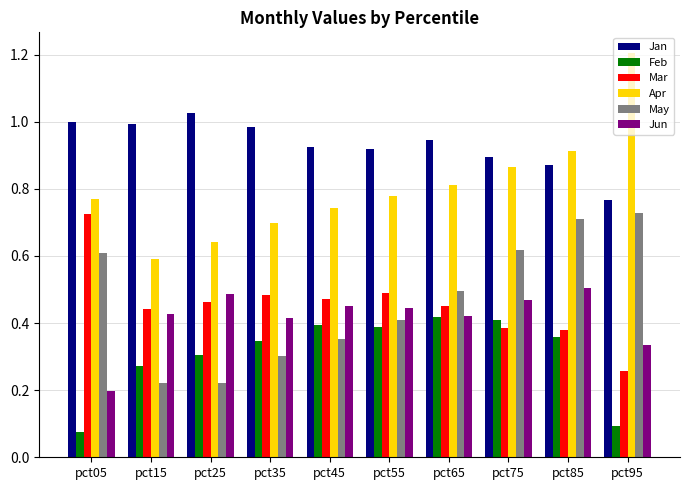

Count the number of categories in the chart.

10